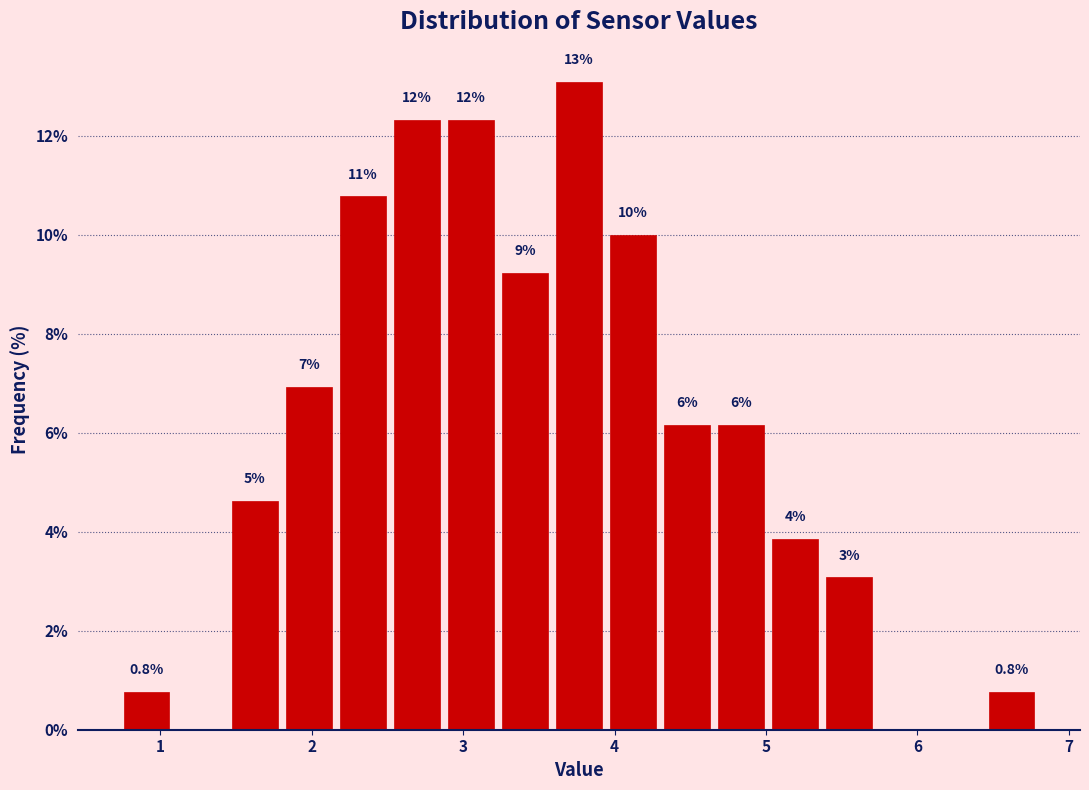

Read against the x-axis, roughly where is the centre of the tallest bar?

3.8